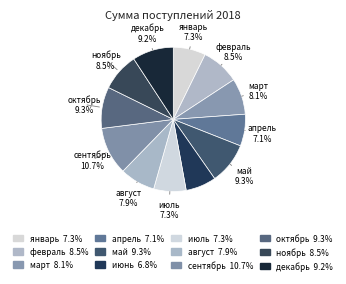

What percentage do январь and август together represent?

15.2%